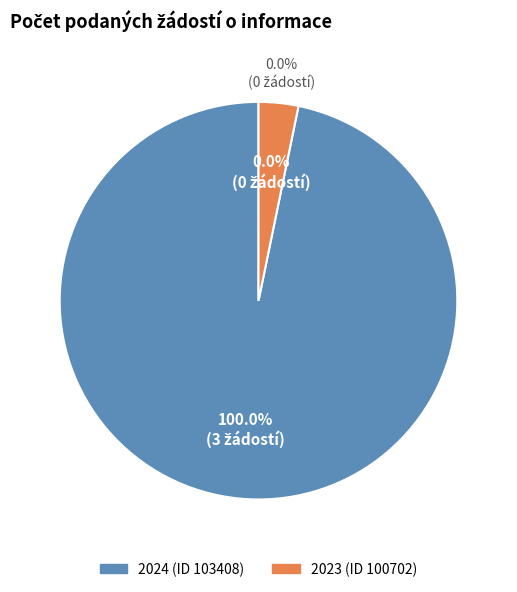

Is the sum of 2023 (ID 100702) and 2024 (ID 103408) greater than half?

Yes